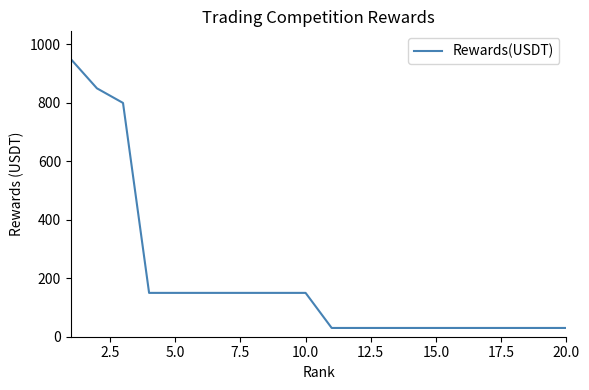

What is the smallest value displayed?

30